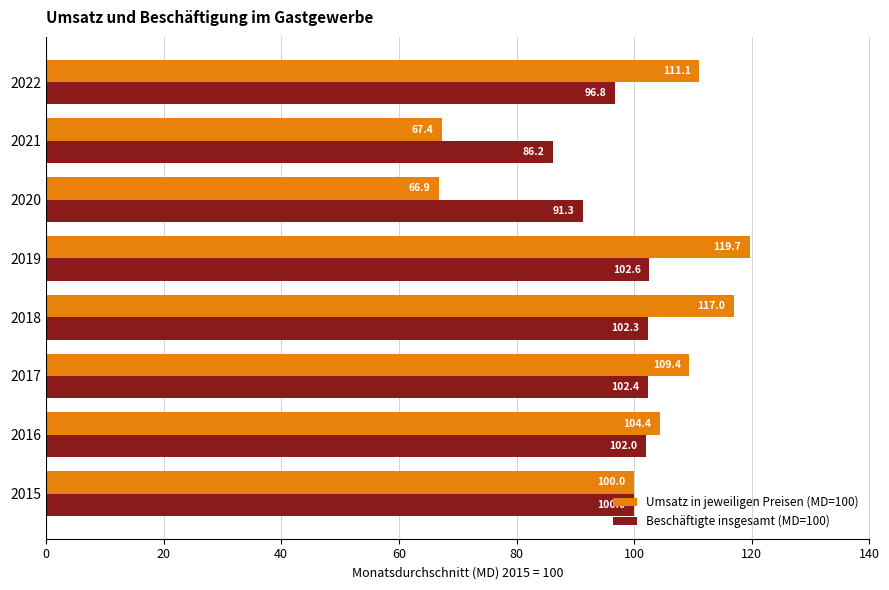

Which series has the largest total across all categories?

Umsatz in jeweiligen Preisen (MD=100)